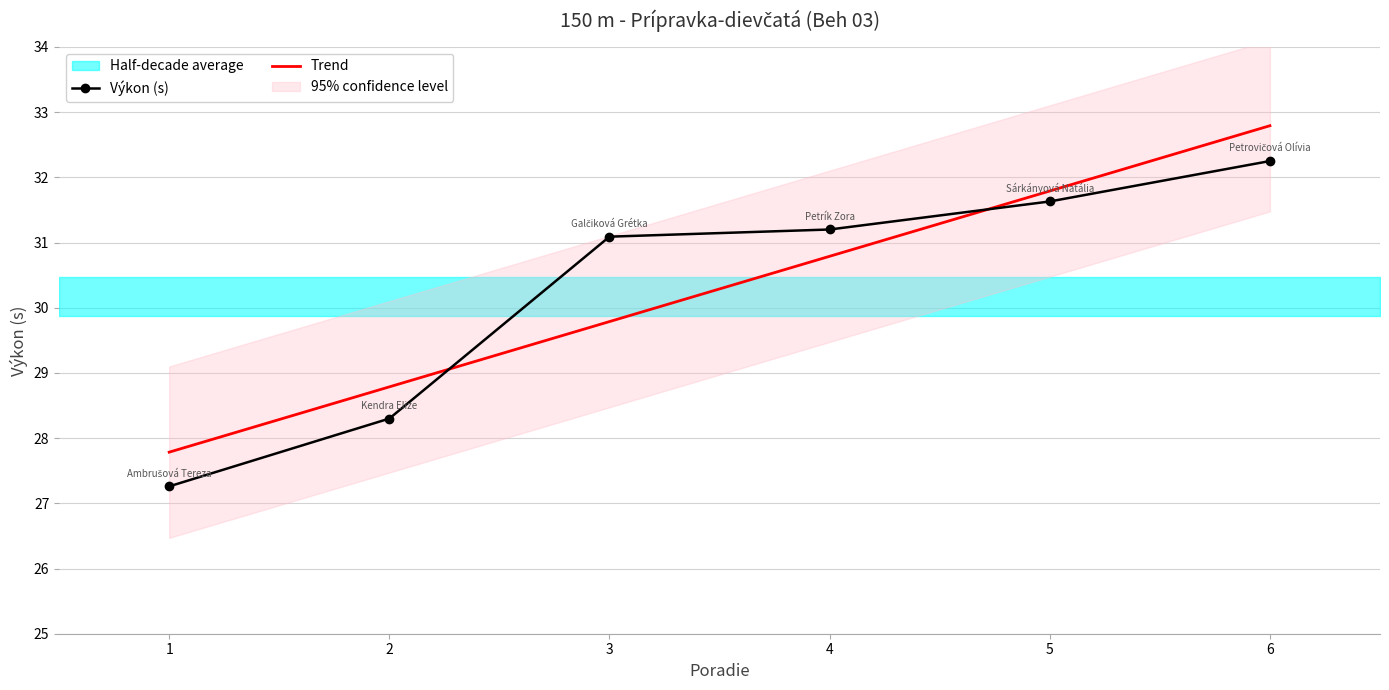

The value of Výkon (s) at 1 is 43.8. True or false?

False